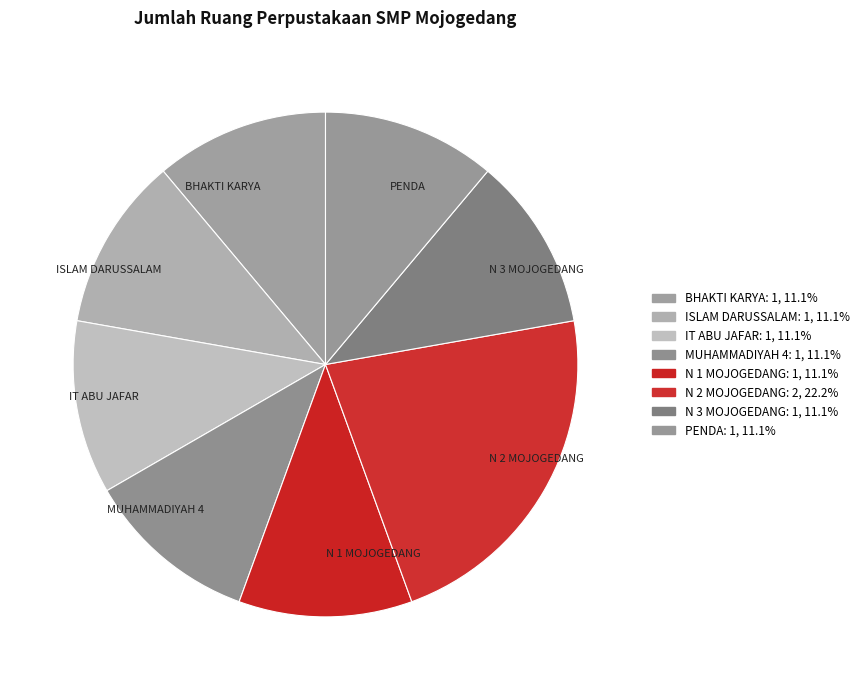

Approximately how many times larger is the value at BHAKTI KARYA compared to N 2 MOJOGEDANG?

0.5